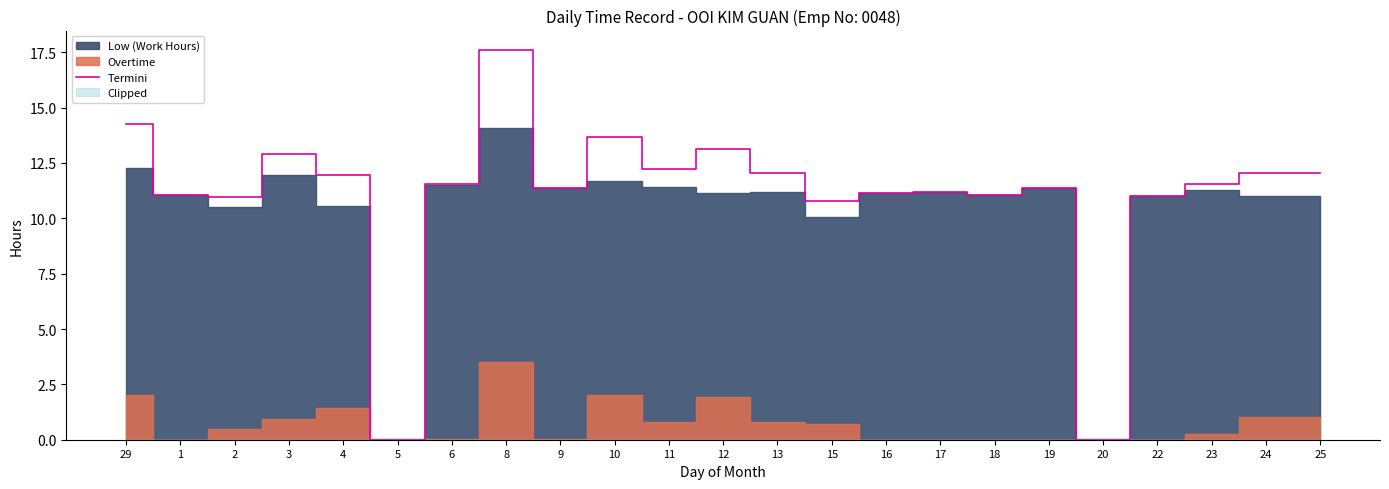

What is the sum of all values?

254.9